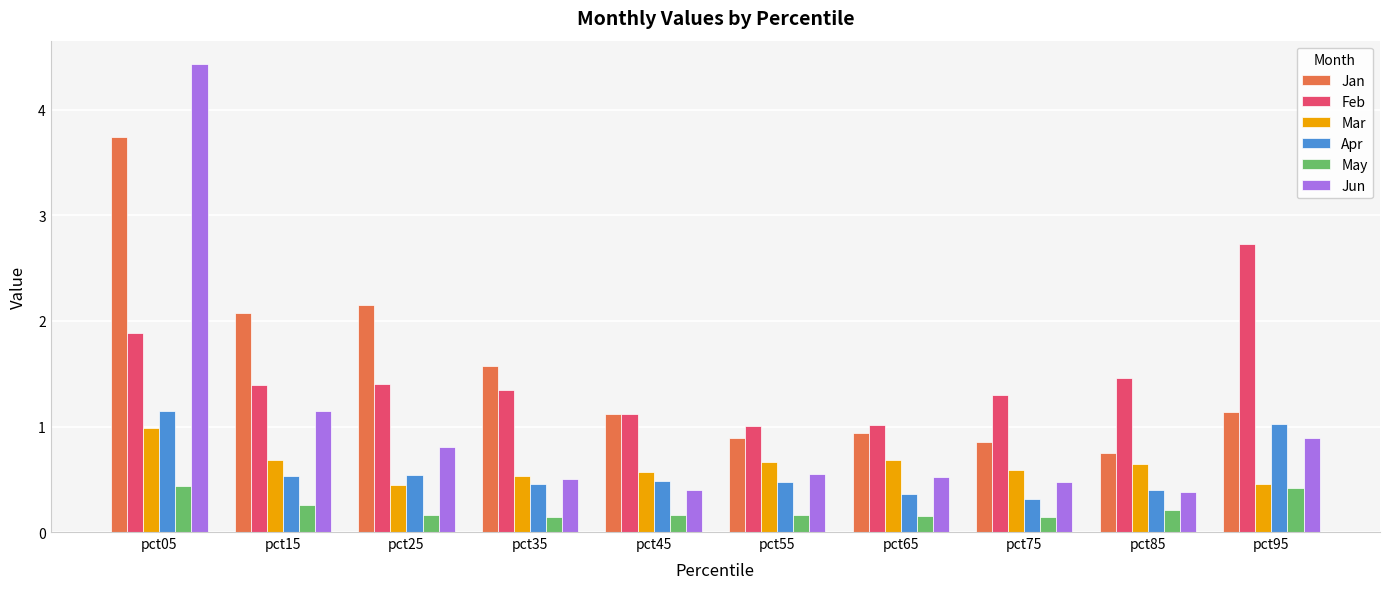

Is it true that Jan equals 3.7 at pct05?

True